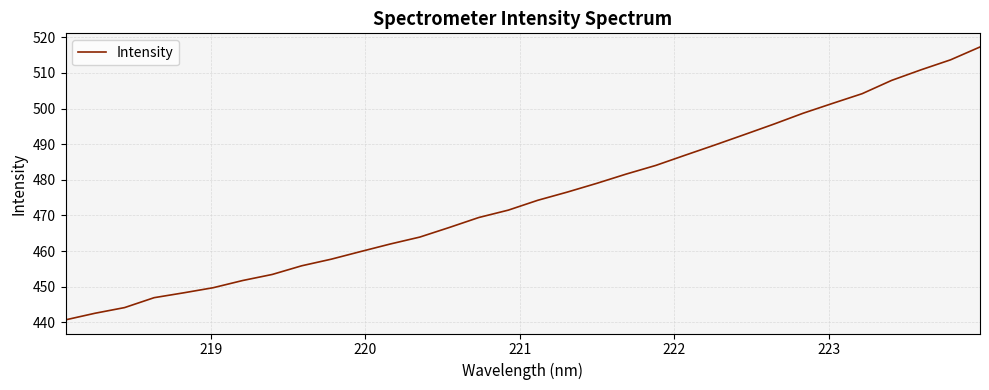

What is the greatest value displayed?

517.3